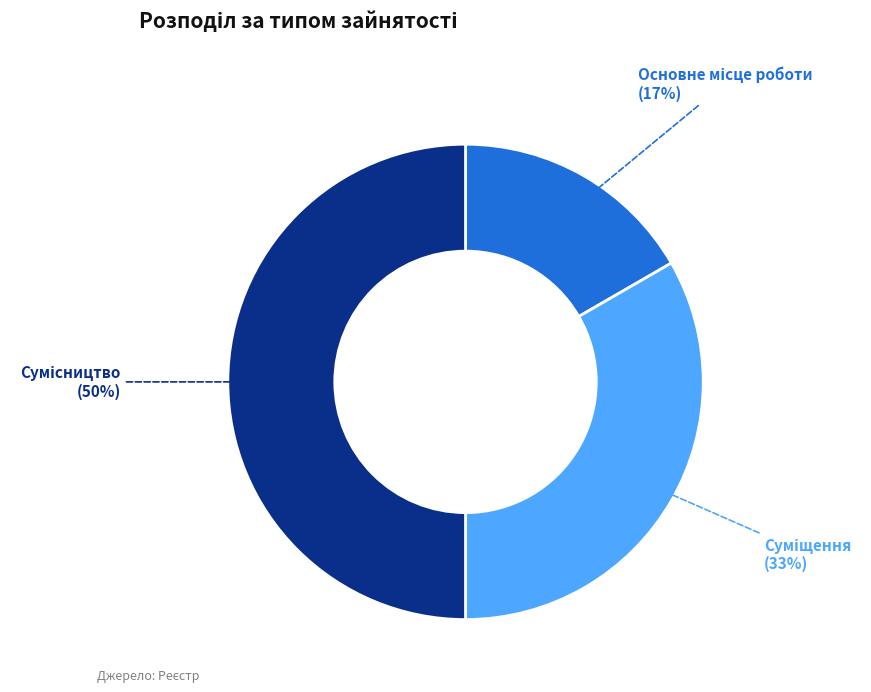

To the nearest percent, what is the difference between the largest and smallest slice percentages?

33%